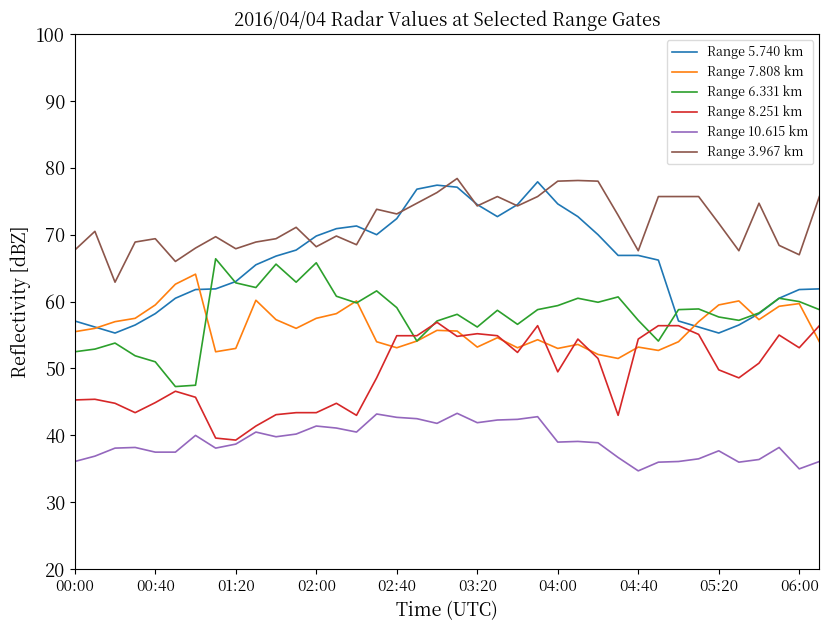

Which series has the largest range (max minus min)?

Range 5.740 km